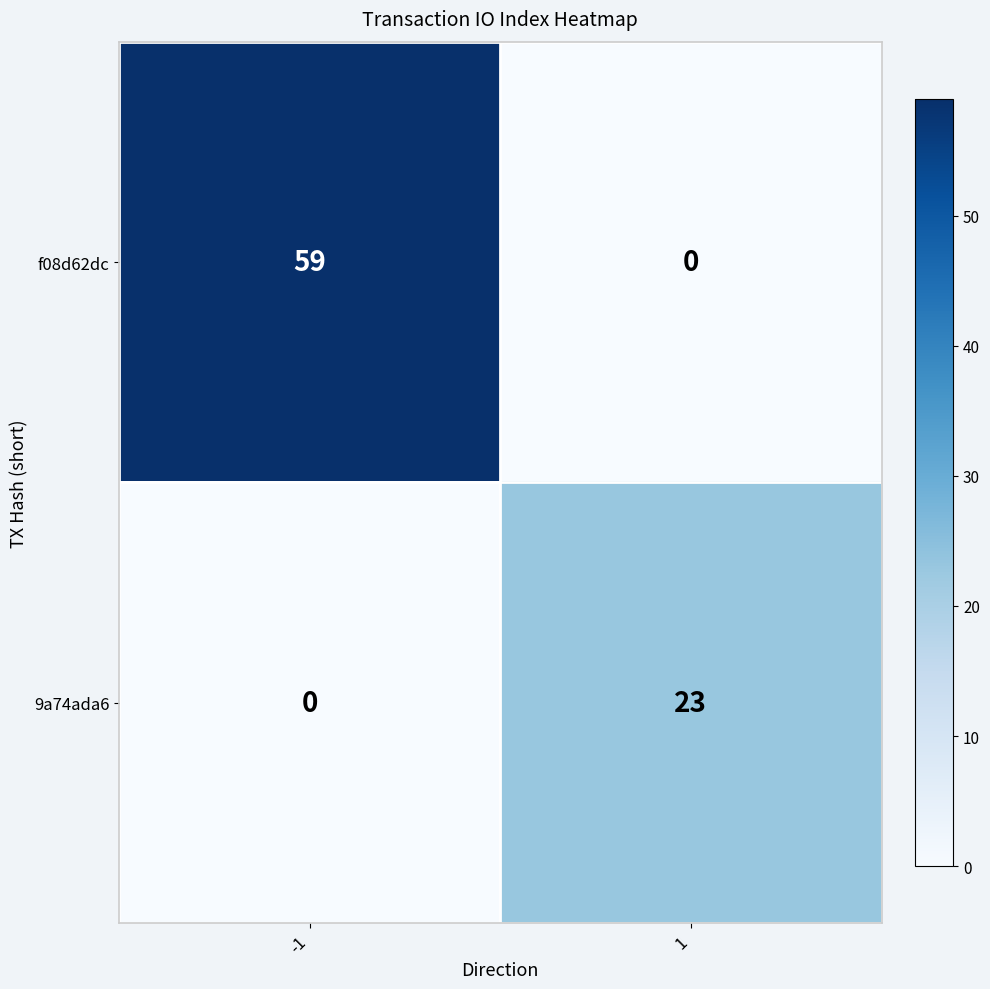

Count the number of data series in this chart.

2